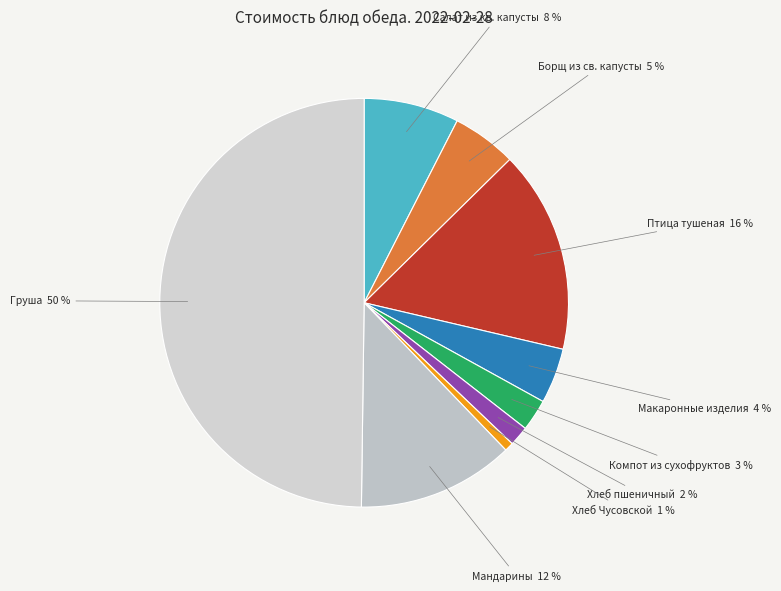

Is it true that Груша 50 % is 50% of the pie?

True